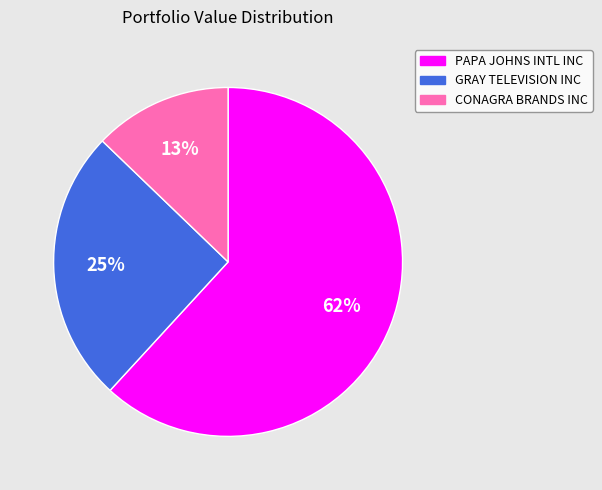

Which slice represents more than half of the pie?

PAPA JOHNS INTL INC